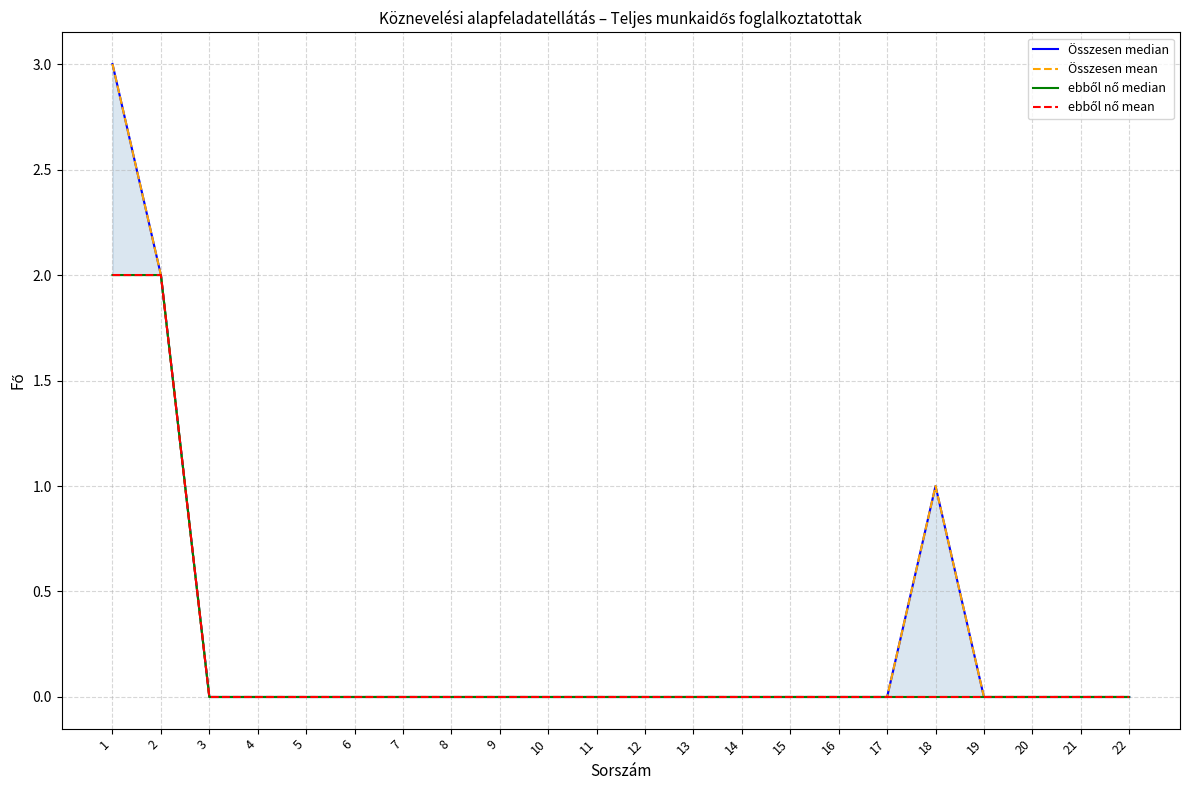

How many lines are shown in the chart?

4